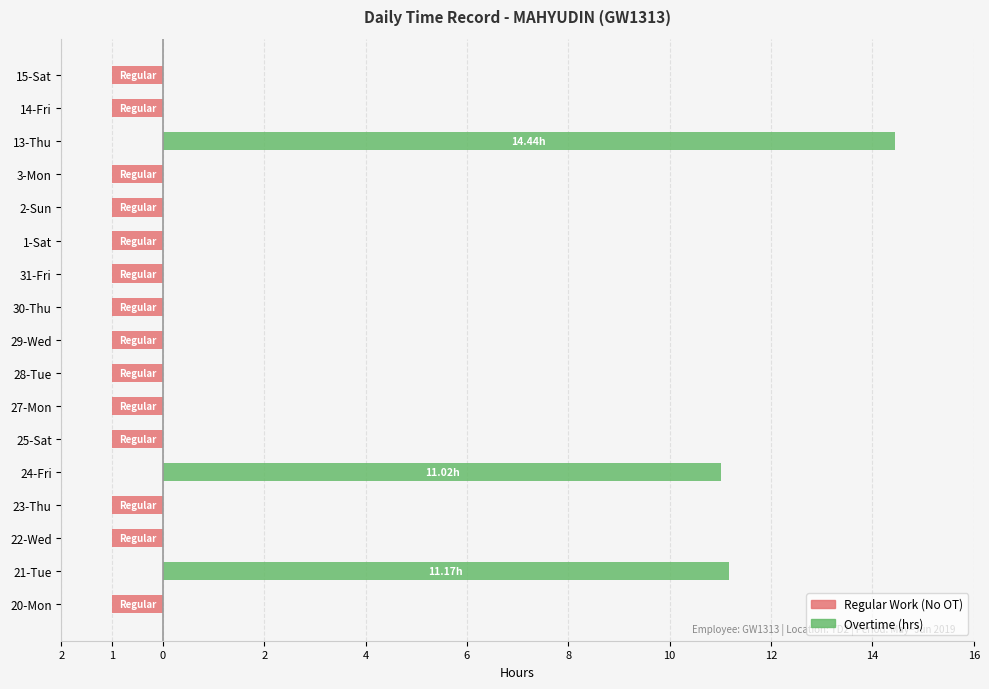

True or false: Overtime (hrs) has a value of 8.0 at 2-Sun.

False